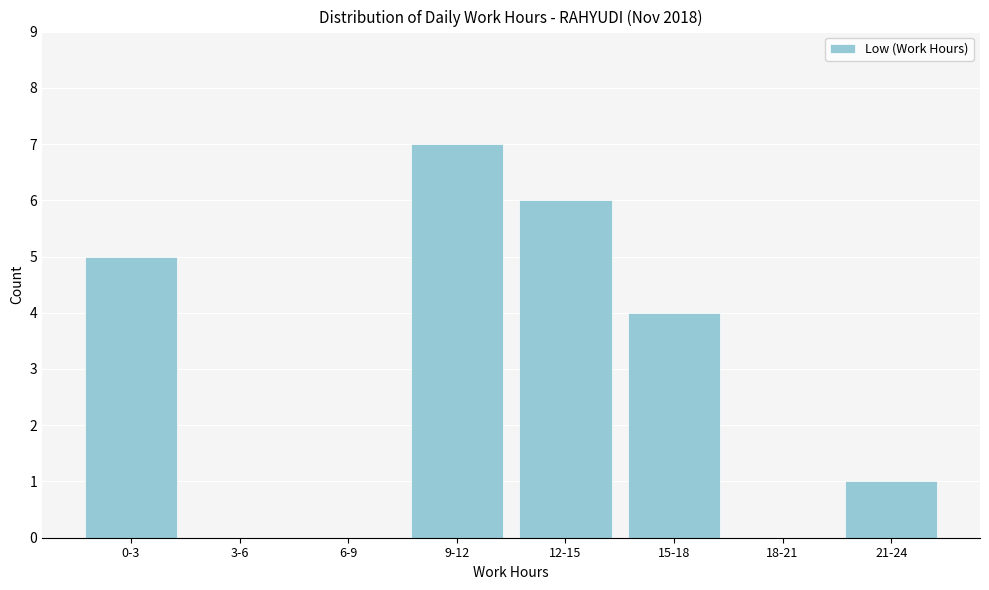

Reading left to right, list all the values displayed in this chart.

0-3=5	3-6=0	6-9=0	9-12=7	12-15=6	15-18=4	18-21=0	21-24=1